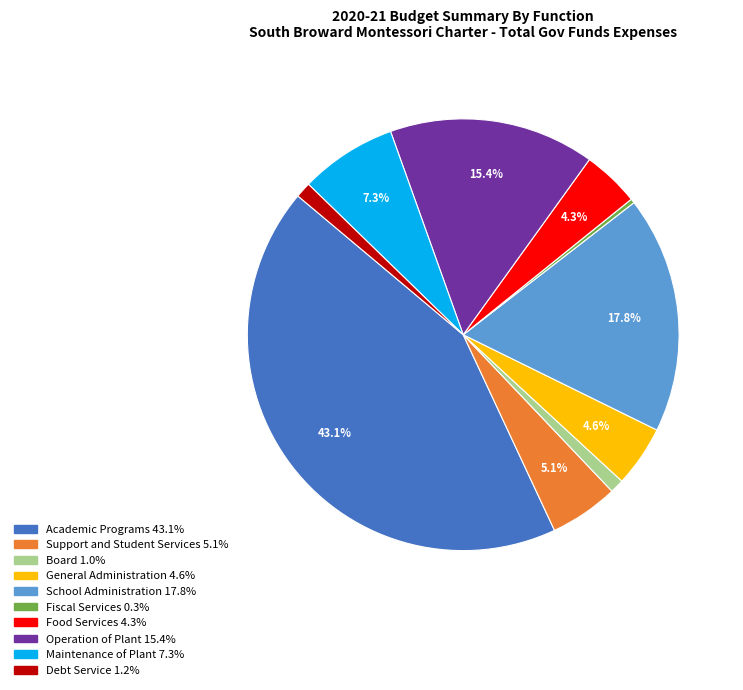

Between Debt Service and Fiscal Services, which is larger?

Debt Service